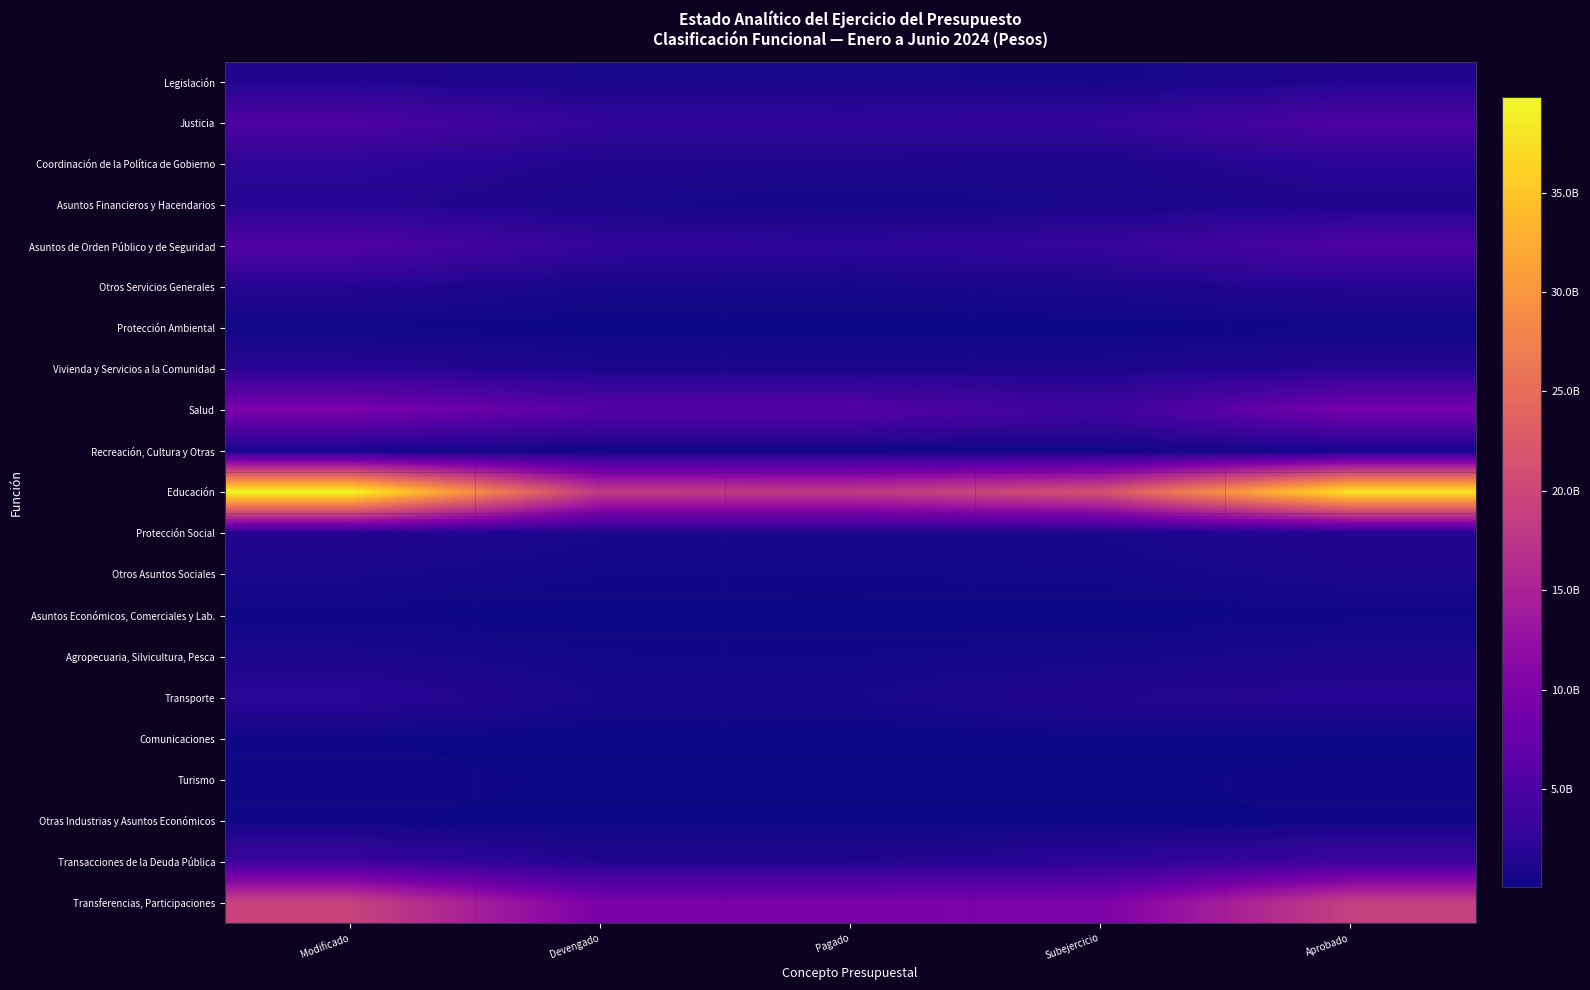

What is the sum of the Educación values at Subejercicio and Aprobado?

59456430737.5